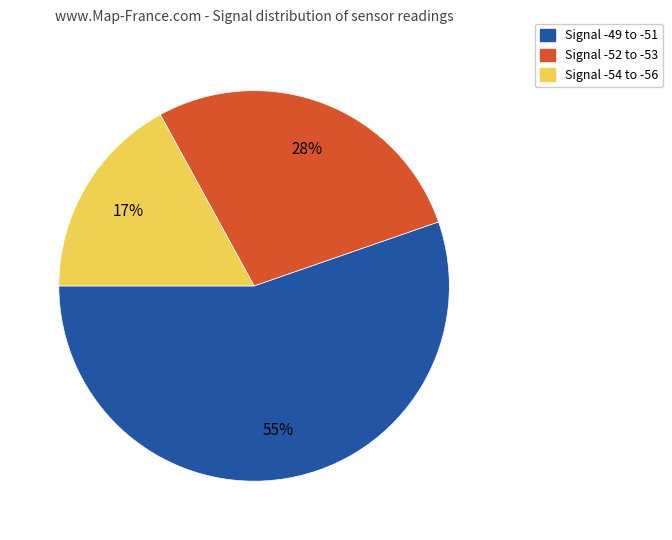

Count the number of slices in the pie.

3